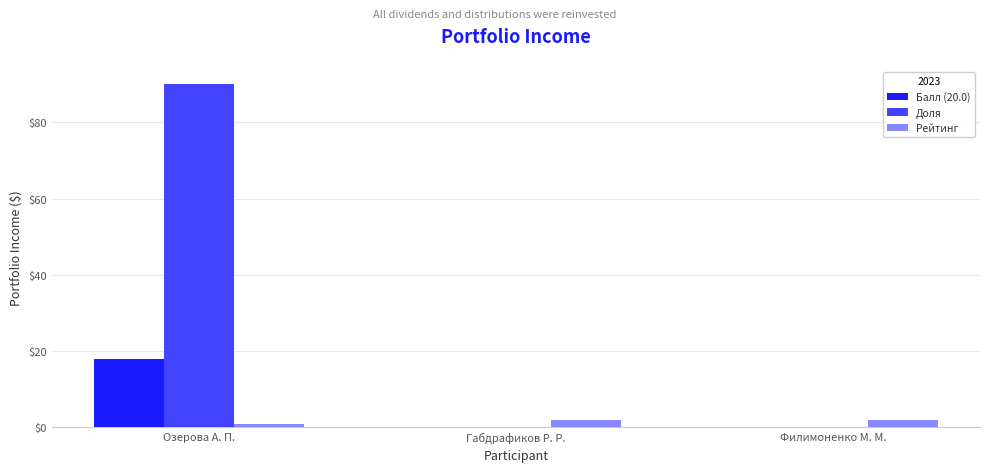

What is the sum of all Доля values?

90